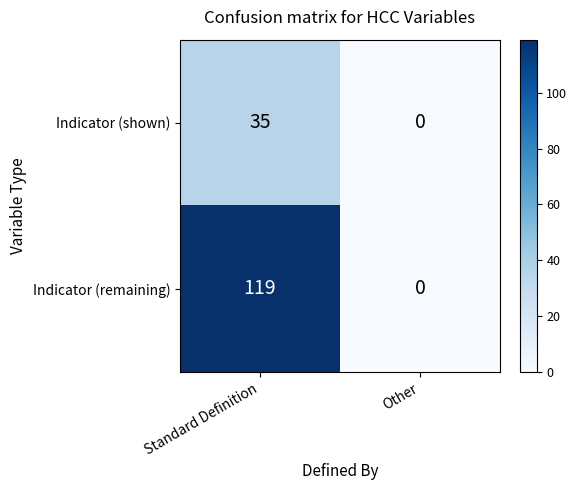

What is the difference between the highest and lowest values at Standard Definition?

84